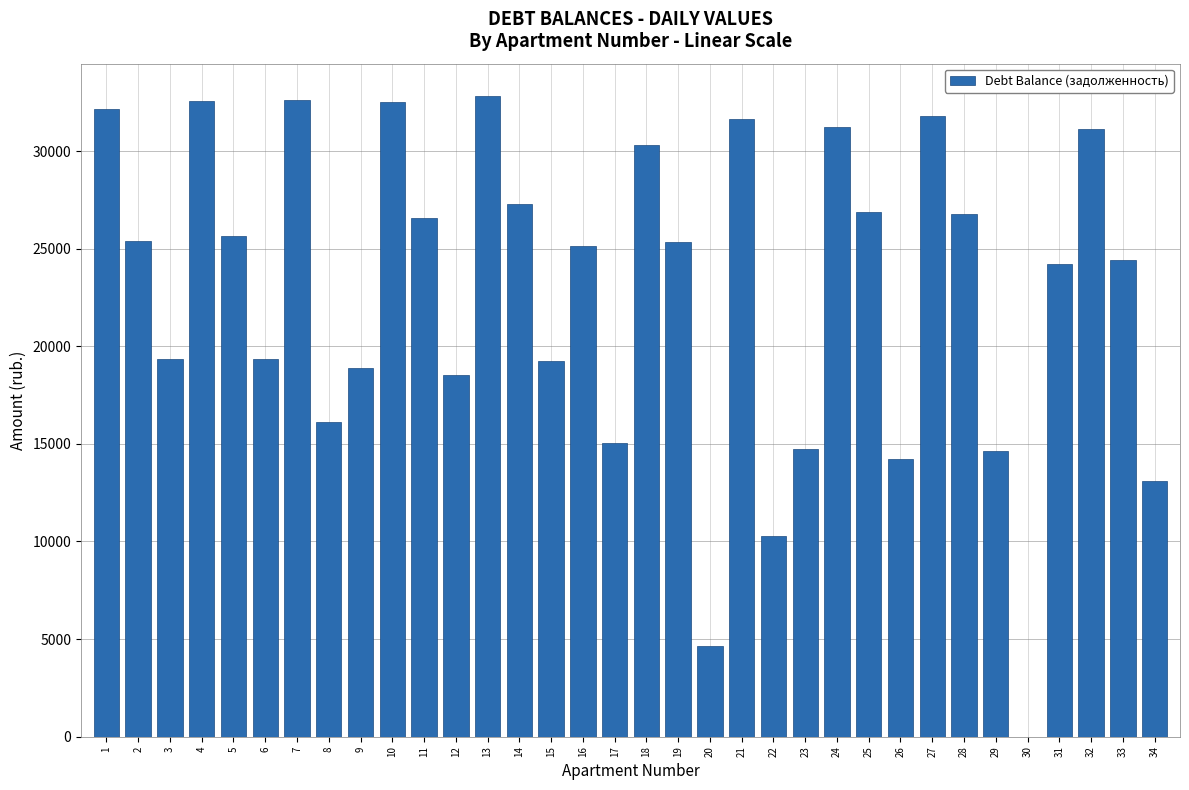

The value at 26 is 14219.8. True or false?

True